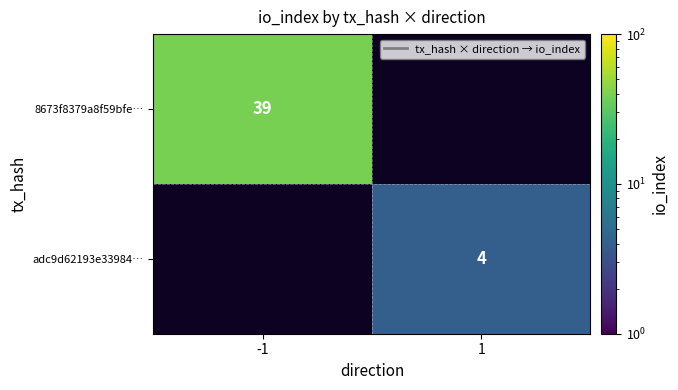

The value of 8673f8379a8f59bfe… at -1 is 39. True or false?

True